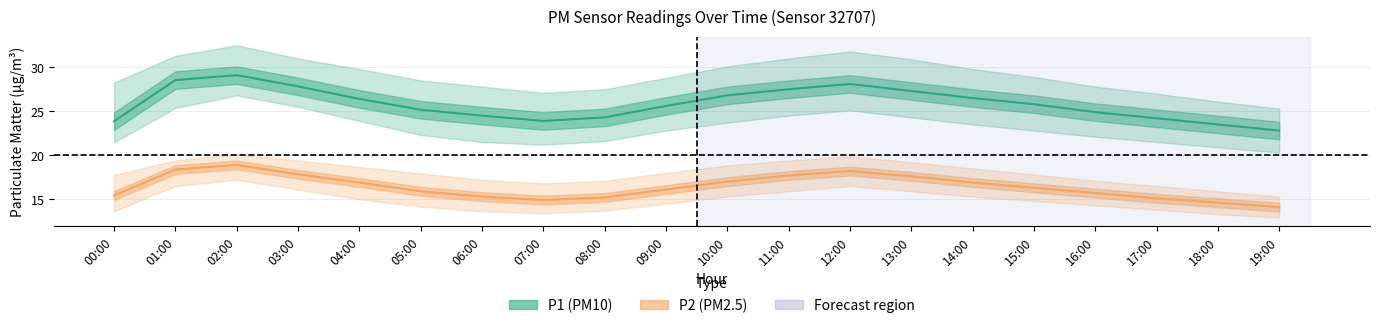

Which has a higher value, 18:00 or 15:00?

15:00